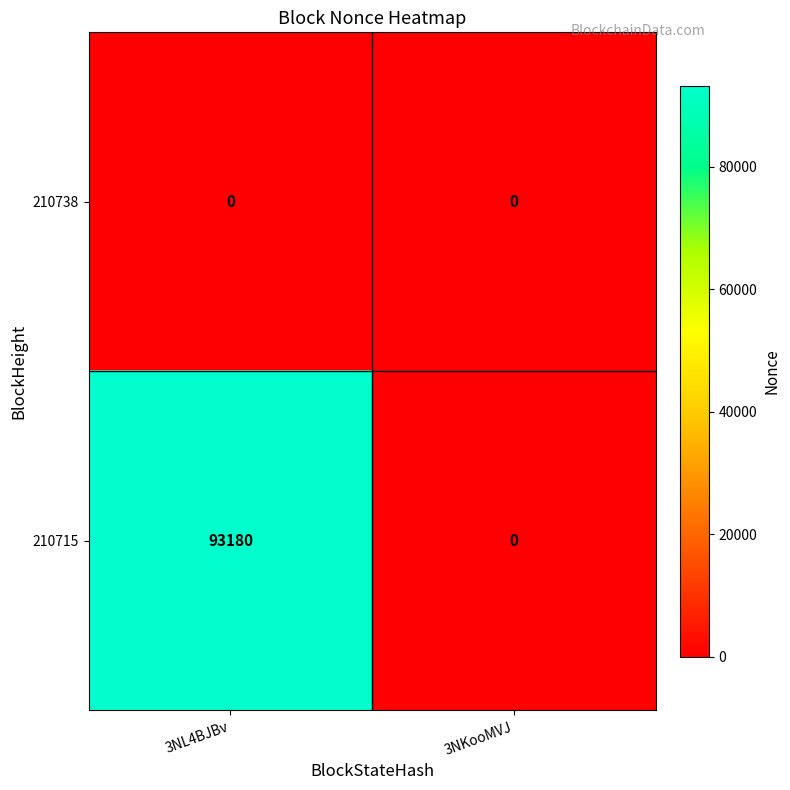

Reading right to left, what are all the values shown in this chart?

210738: 3NKooMVJ=0	3NL4BJBv=0
210715: 3NKooMVJ=0	3NL4BJBv=93180